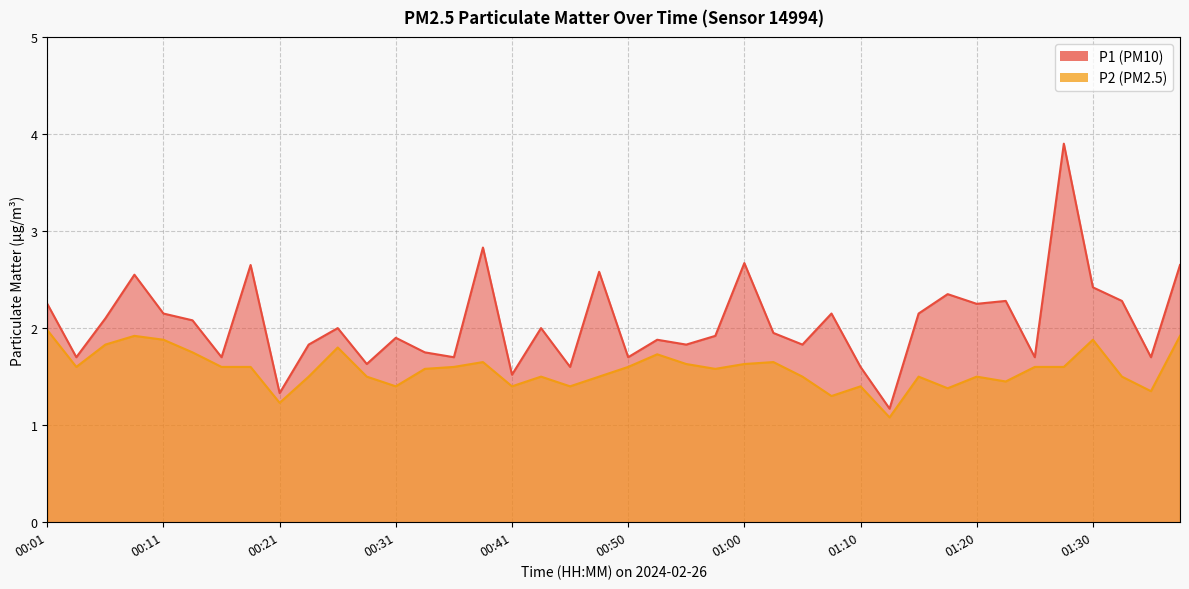

Which has a higher value, 00:55 or 00:23?

00:55